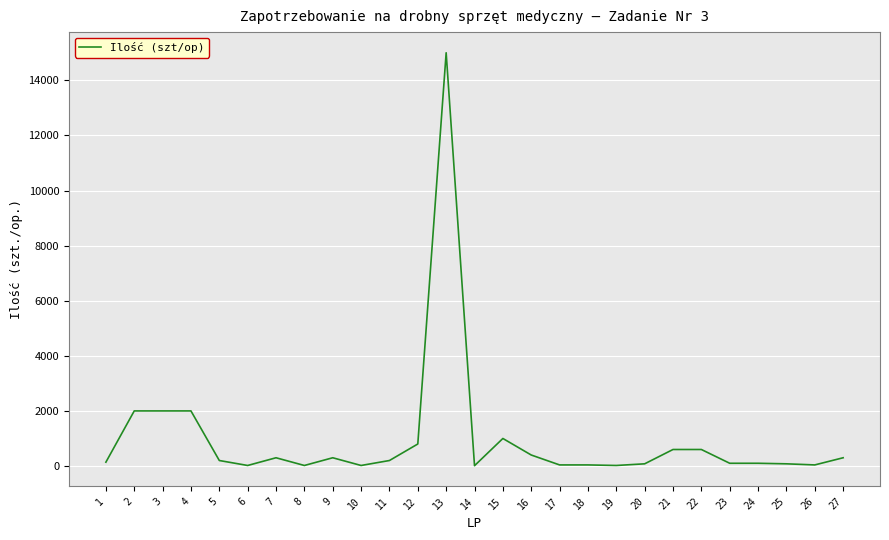

What is the maximum value shown in the chart?

15000